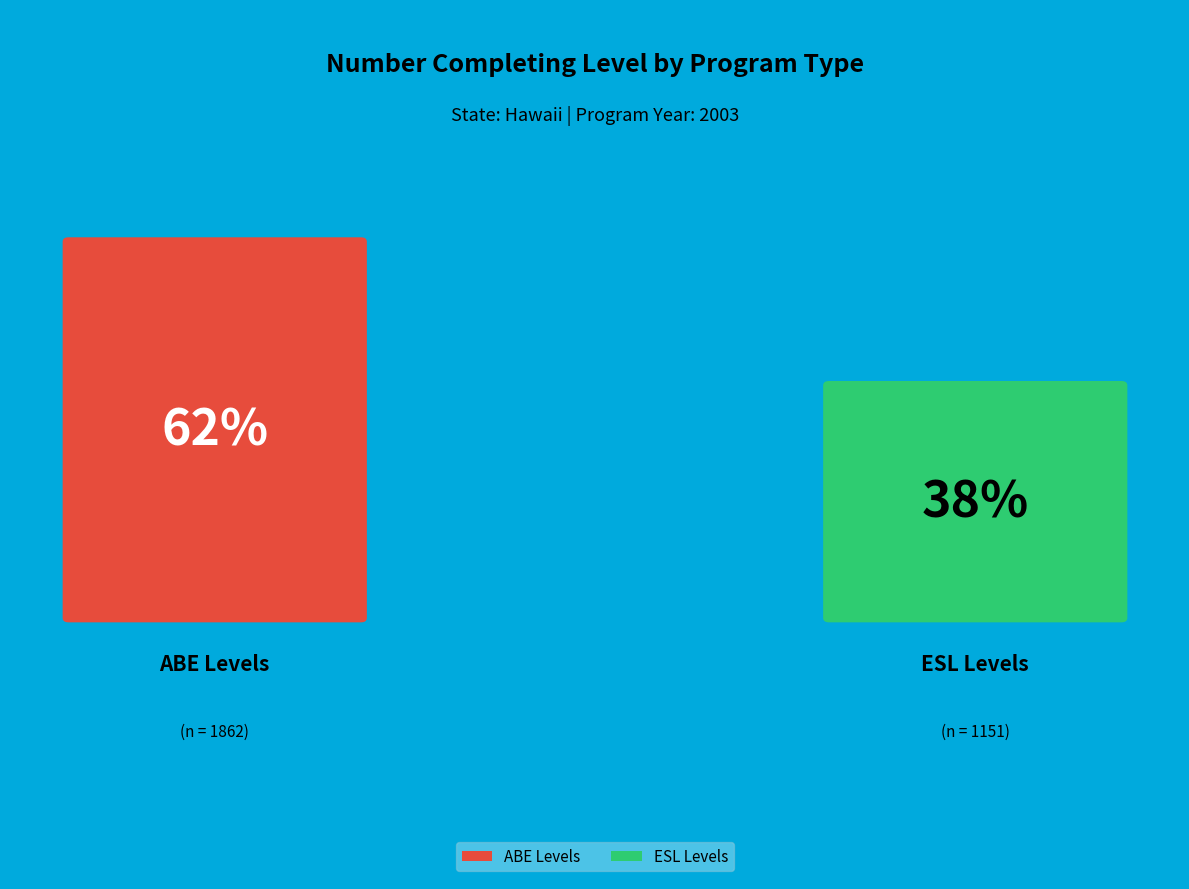

Is it true that ESL Low Advanced is 1% of the pie?

False